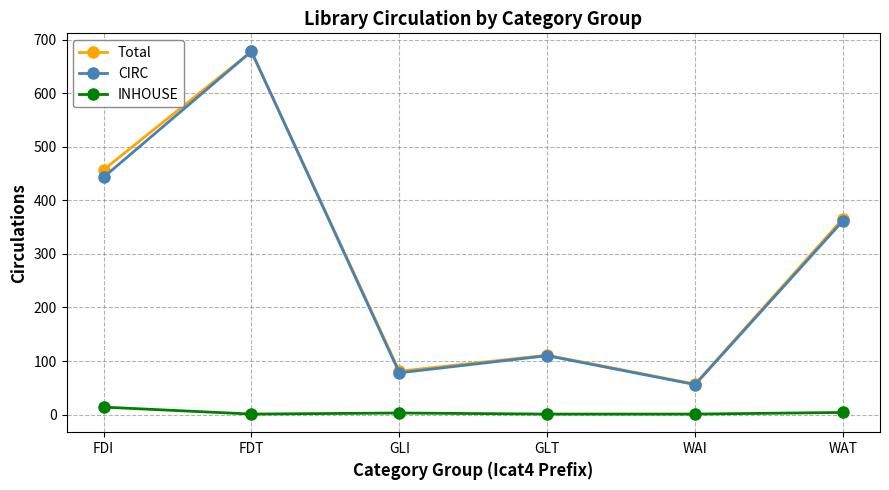

At which label does Total first exceed 366?

FDI